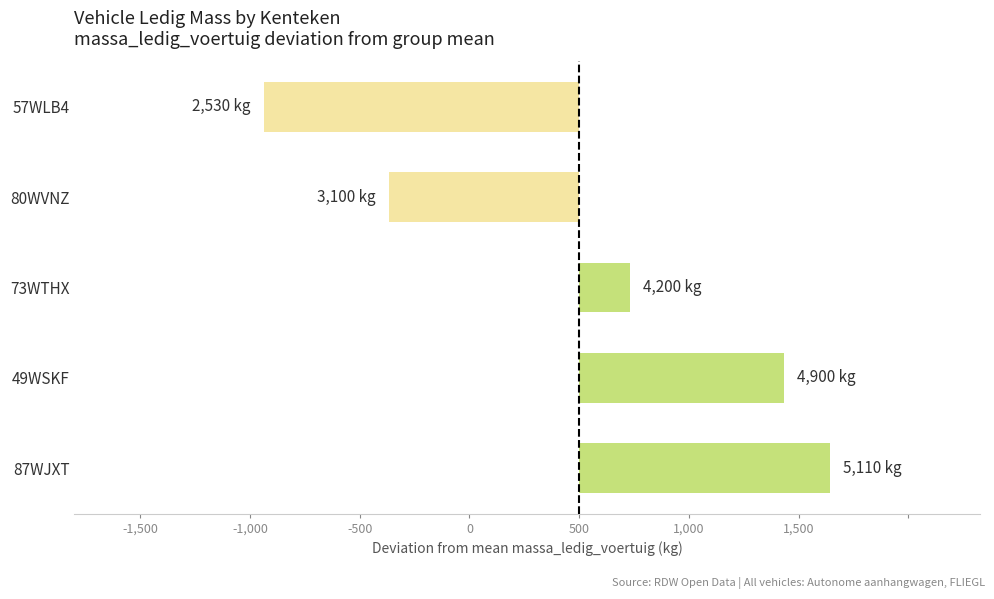

What is the maximum value shown in the chart?

1142